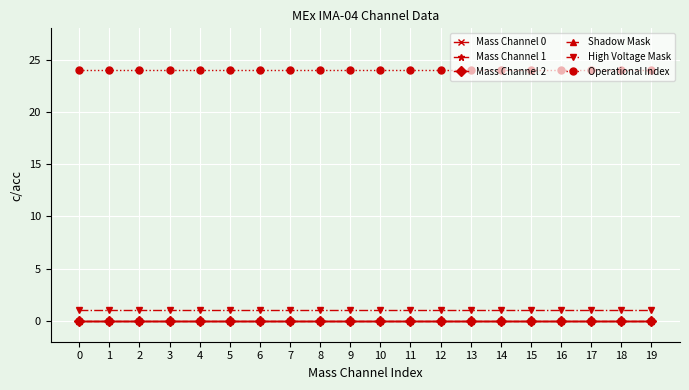

Is this an area chart (filled region under the line)?

No